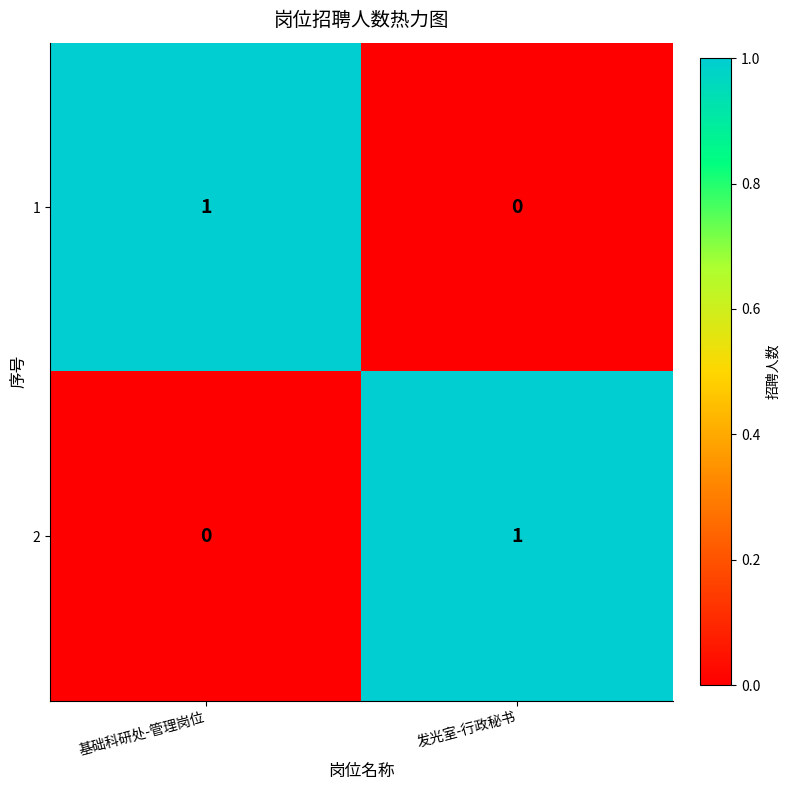

Rank the series at 基础科研处-管理岗位 from highest to lowest value.

1, 2